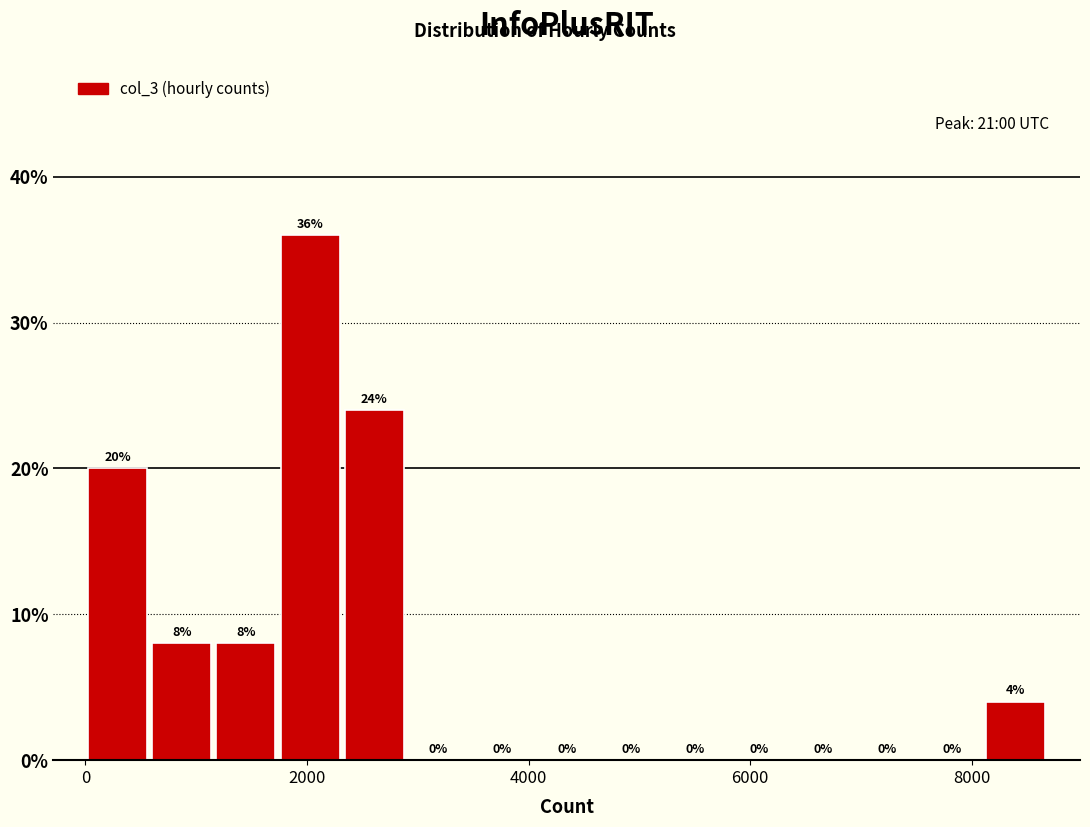

Read against the x-axis, roughly where is the centre of the tallest bar?

2000